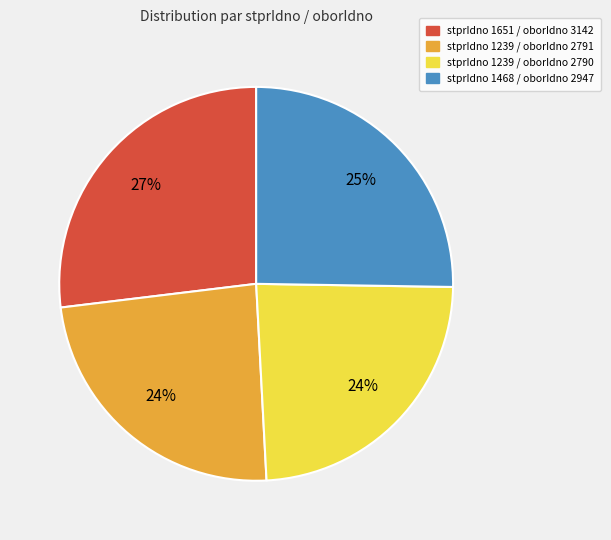

To the nearest percent, what is the average slice percentage?

25%